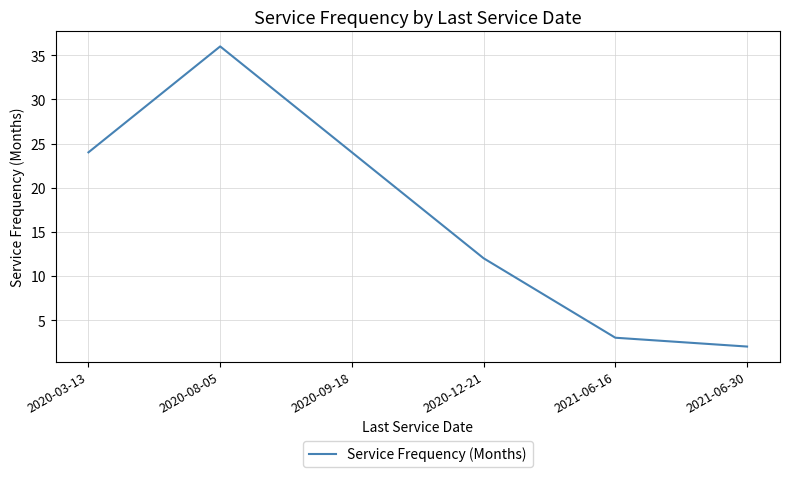

Reading right to left, transcribe all the data shown in this chart.

2021-06-30=2	2021-06-16=3	2020-12-21=12	2020-09-18=24	2020-08-05=36	2020-03-13=24